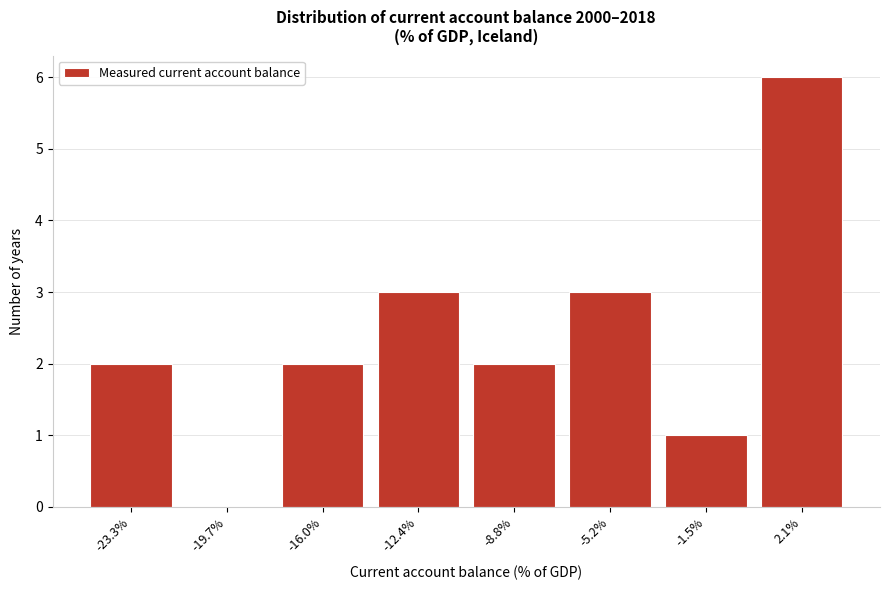

Reading right to left, list all the values displayed in this chart.

2.1%=6	-1.5%=1	-5.2%=3	-8.8%=2	-12.4%=3	-16.0%=2	-19.7%=0	-23.3%=2